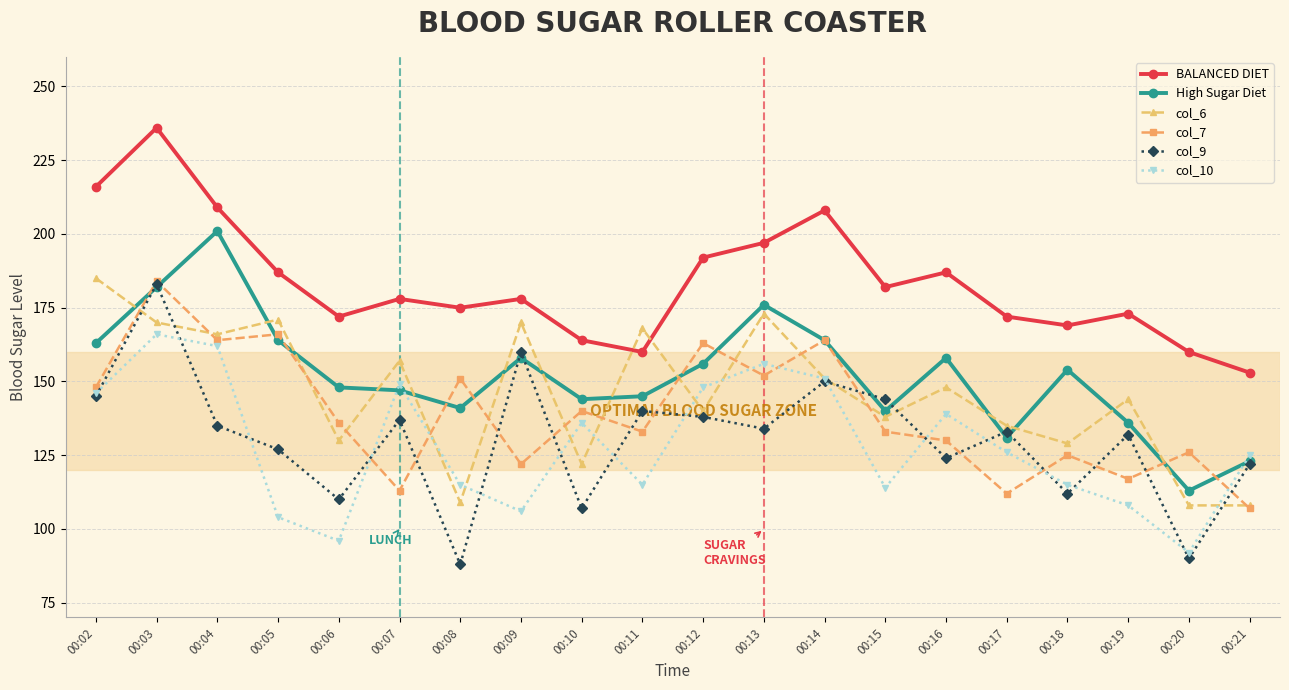

What is the spread (max minus min) of values at 00:11?

53